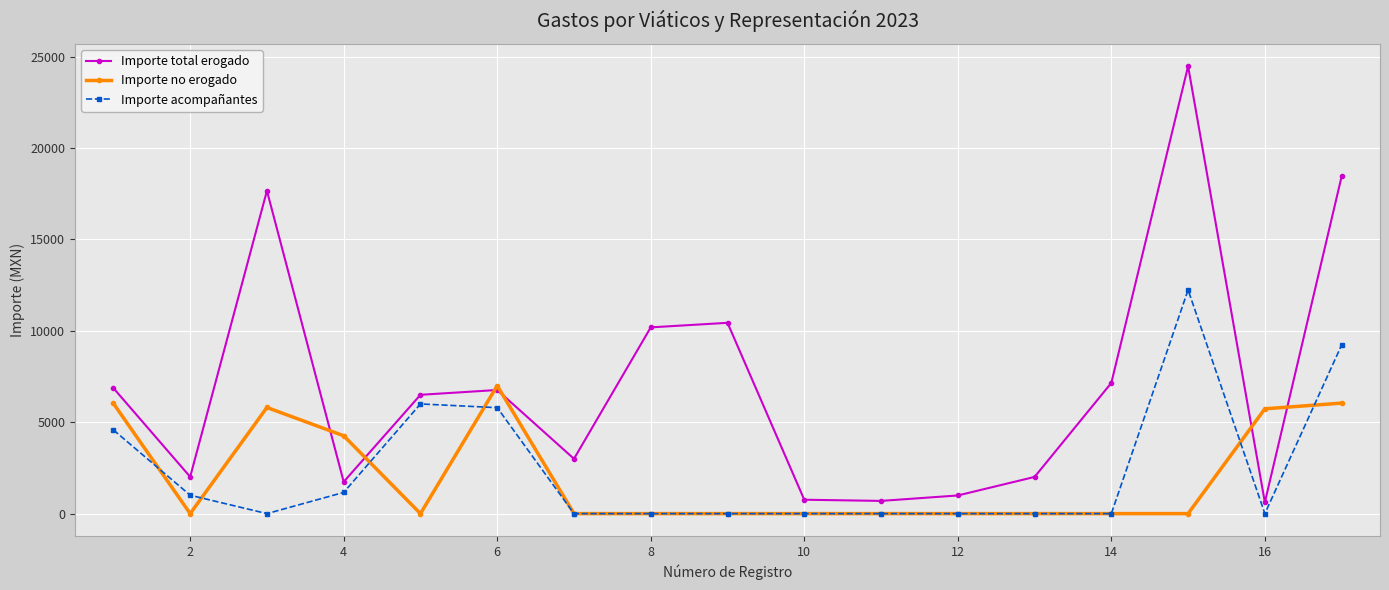

True or false: Importe acompañantes has more than 1 points higher than both neighbors.

True